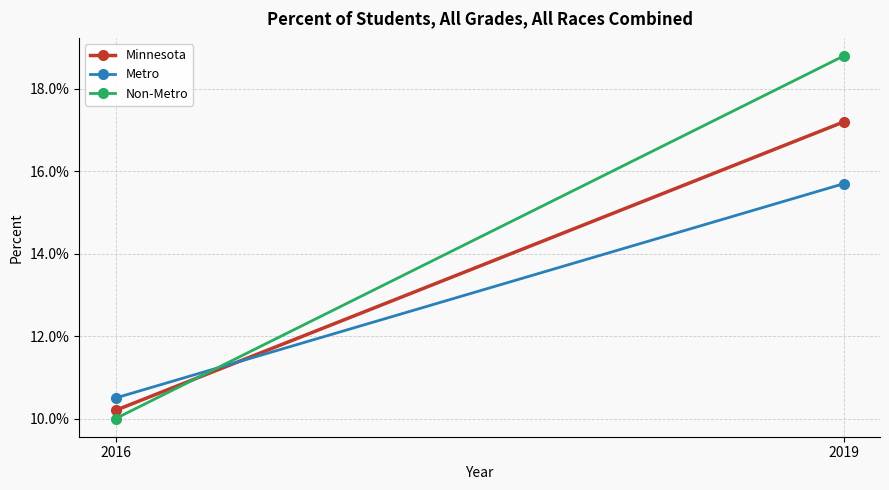

What is the difference between the Minnesota values at 2019 and 2016?

0.1